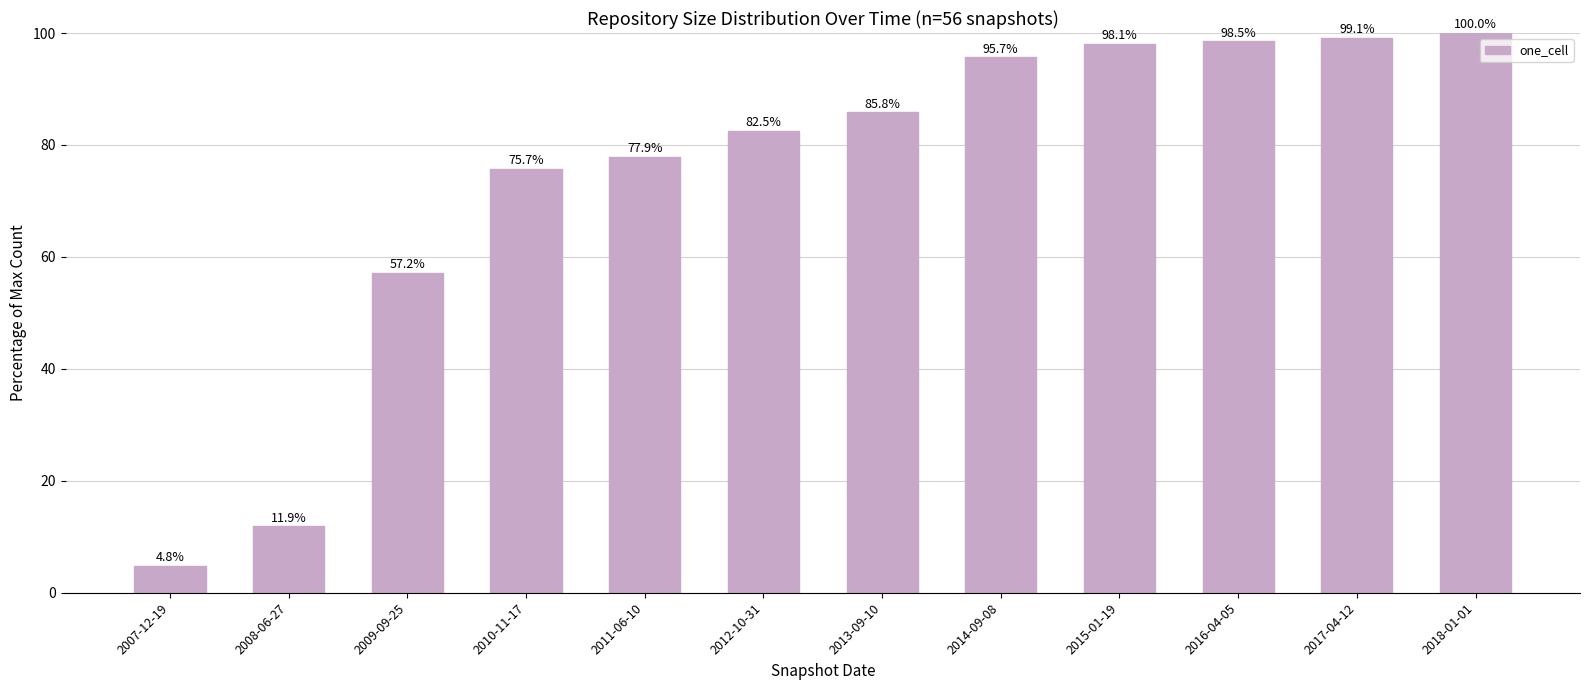

The value at 2014-09-08 is 95.7. True or false?

True